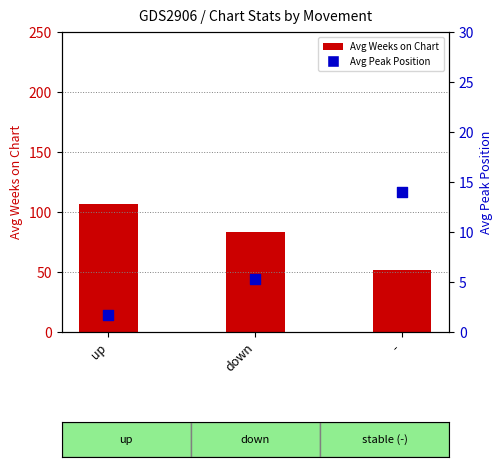

What are all the series names shown in the legend?

Avg Weeks on Chart, Avg Peak Position